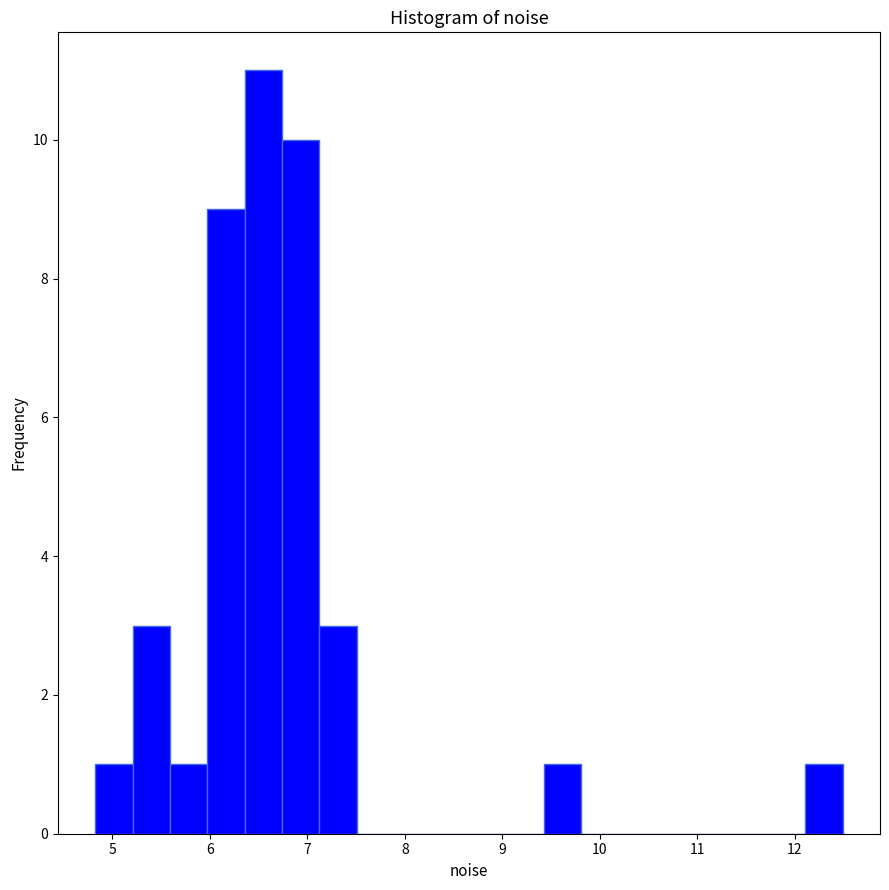

Read against the x-axis, roughly where is the centre of the tallest bar?

6.5